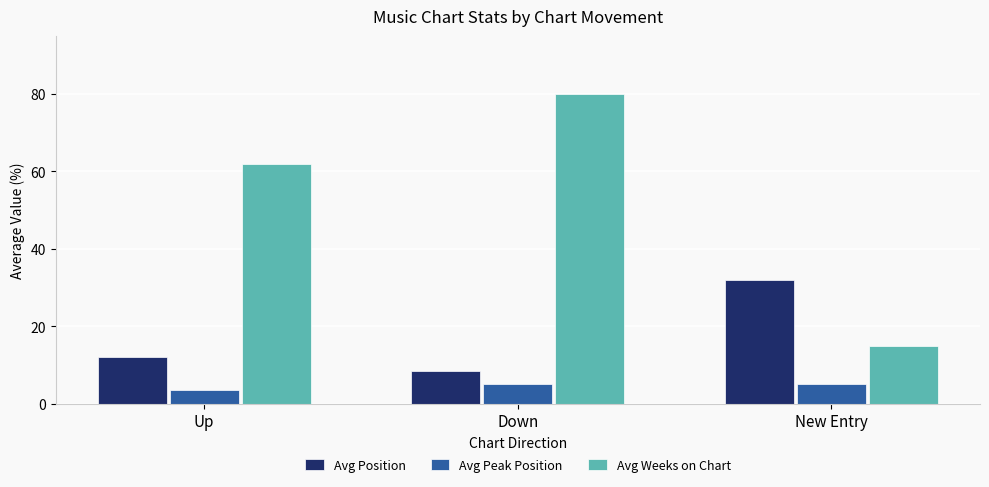

Rank the series by their average value, from lowest to highest.

Avg Peak Position, Avg Position, Avg Weeks on Chart